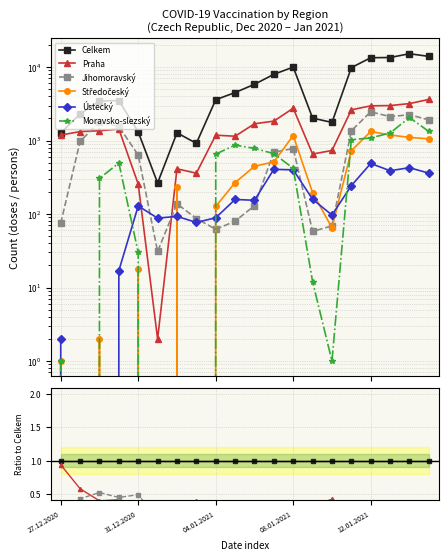

Reading left to right, list all the values displayed in this chart.

Celkem: 1.0	1.0	1.0	1.0	1.0	1.0	1.0	1.0	1.0	1.0	1.0	1.0	1.0	1.0	1.0	1.0	1.0	1.0	1.0	1.0
Praha: 0.9	0.6	0.4	0.4	0.2	0.0	0.3	0.4	0.3	0.3	0.3	0.2	0.3	0.3	0.4	0.3	0.2	0.2	0.2	0.3
Jihomoravský: 0.1	0.4	0.5	0.4	0.5	0.1	0.1	0.1	0.0	0.0	0.0	0.1	0.1	0.0	0.0	0.1	0.2	0.2	0.1	0.1
Středočeský: 0.0	0.0	0.0	0.0	0.0	0.0	0.2	0.0	0.0	0.1	0.1	0.1	0.1	0.1	0.0	0.1	0.1	0.1	0.1	0.1
Ústecký: 0.0	0.0	0.0	0.0	0.1	0.3	0.1	0.1	0.0	0.0	0.0	0.1	0.0	0.1	0.1	0.0	0.0	0.0	0.0	0.0
Moravsko-slezský: 0.0	0.0	0.1	0.1	0.0	0.0	0.0	0.0	0.2	0.2	0.1	0.1	0.0	0.0	0.0	0.1	0.1	0.1	0.1	0.1